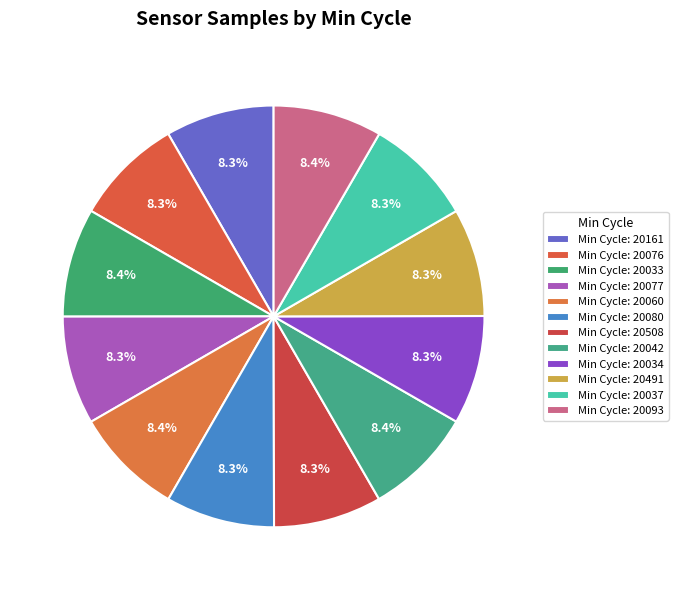

How many segments does this pie chart have?

12